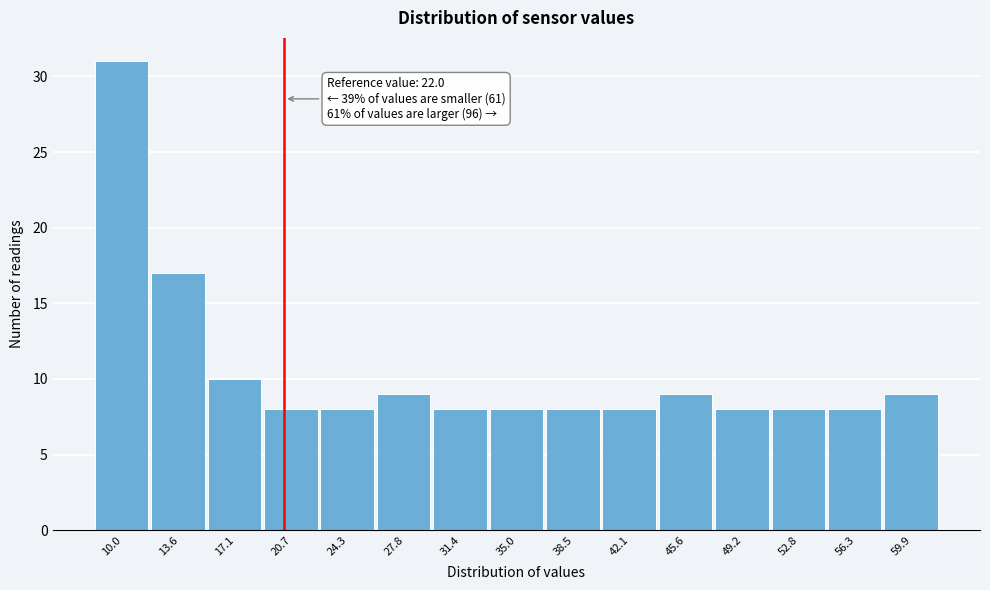

Reading left to right, extract all data points from this chart.

10.0=31	13.6=17	17.1=10	20.7=8	24.3=8	27.8=9	31.4=8	35.0=8	38.5=8	42.1=8	45.6=9	49.2=8	52.8=8	56.3=8	59.9=9